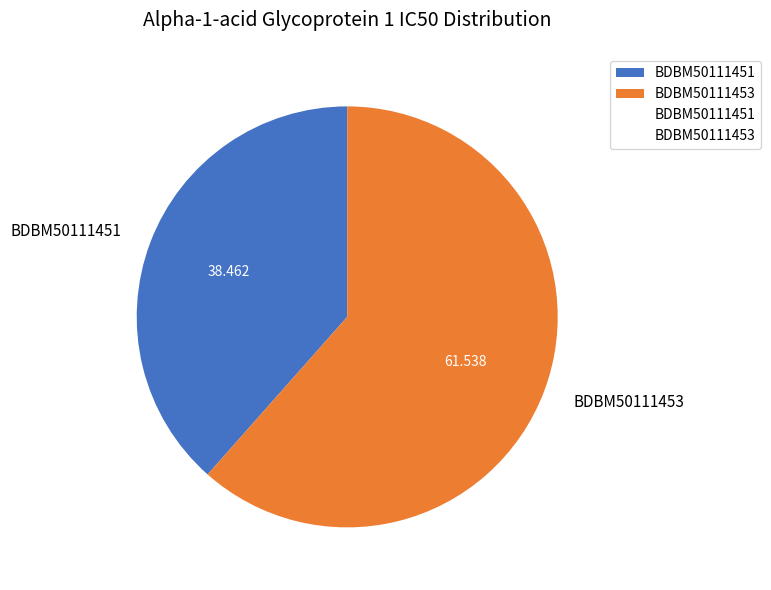

What is the smallest slice in the pie chart?

BDBM50111451